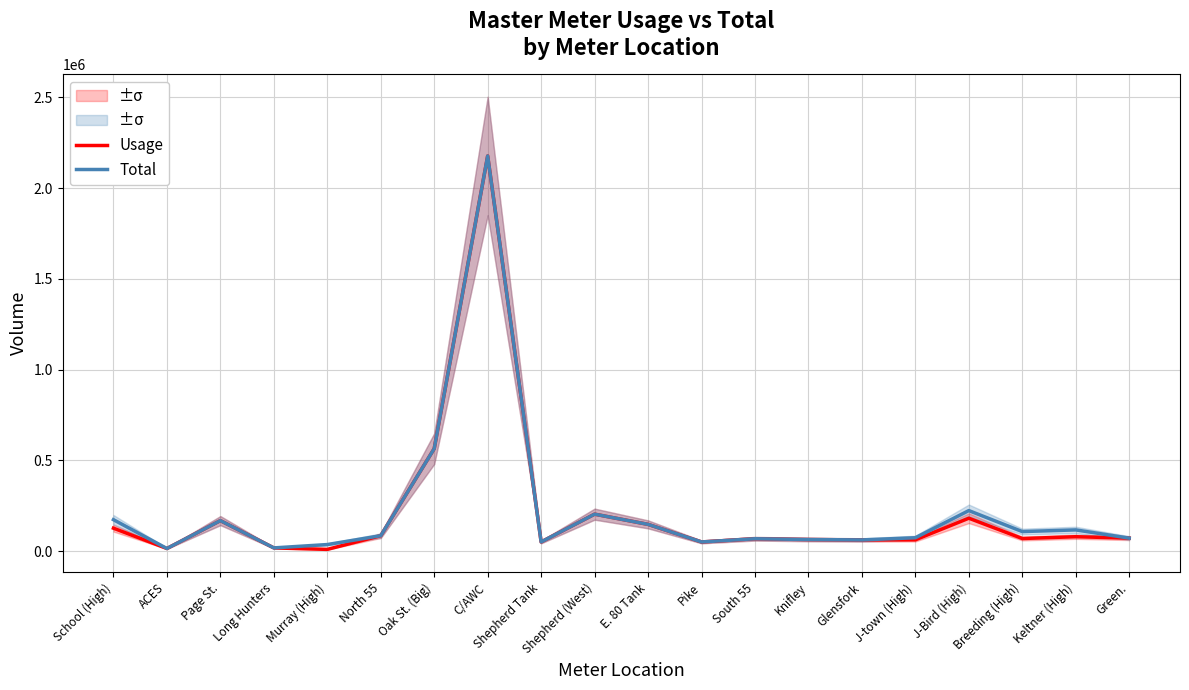

Where is Total nearest to the value 1095500?

Oak St. (Big)